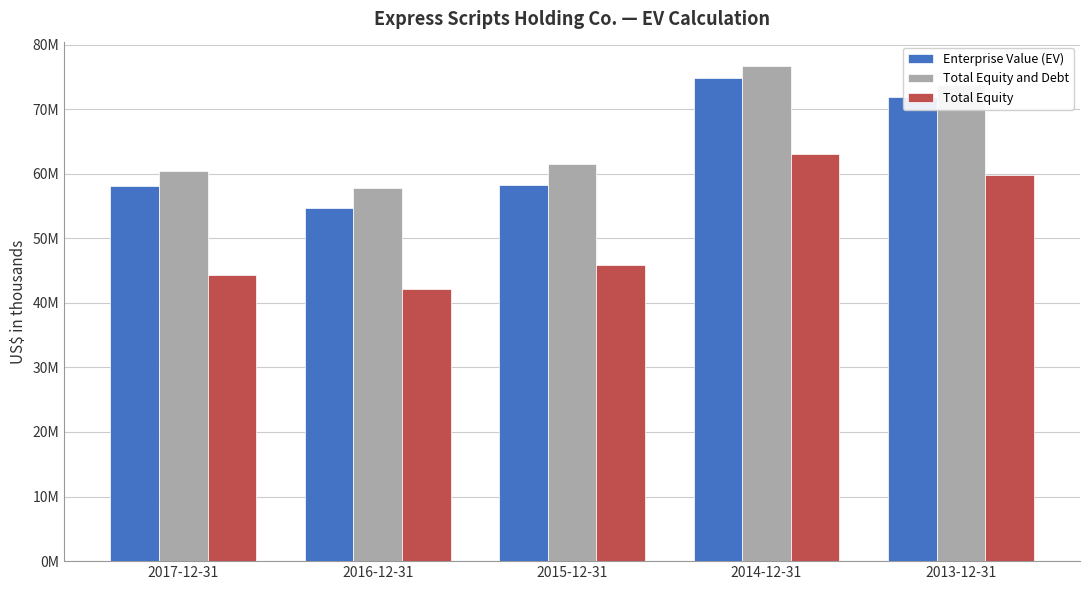

Which series has the largest range (max minus min)?

Total Equity